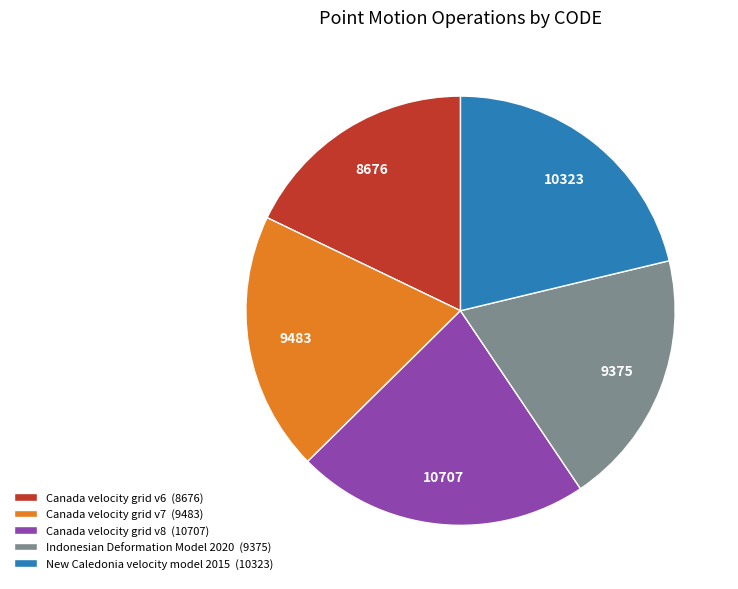

What is the ratio of the value at Canada velocity grid v7 (9483) to the value at Canada velocity grid v8 (10707)?

0.9